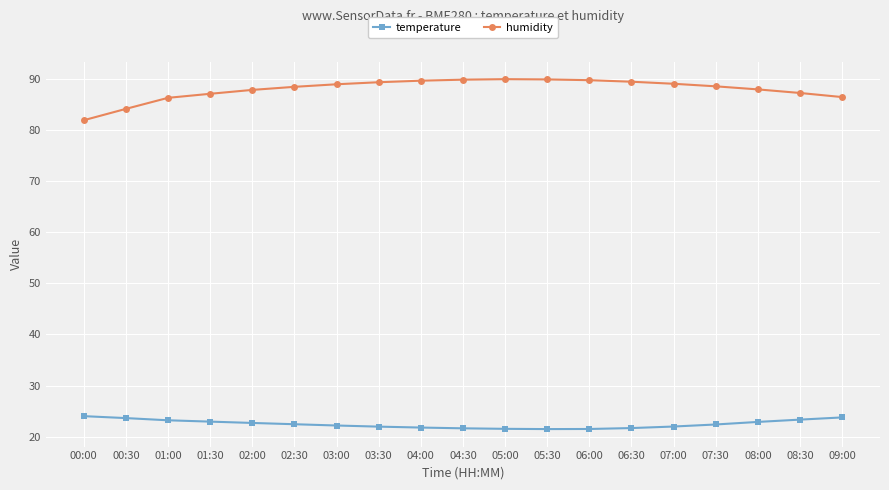

At which label does humidity reach its minimum?

00:00